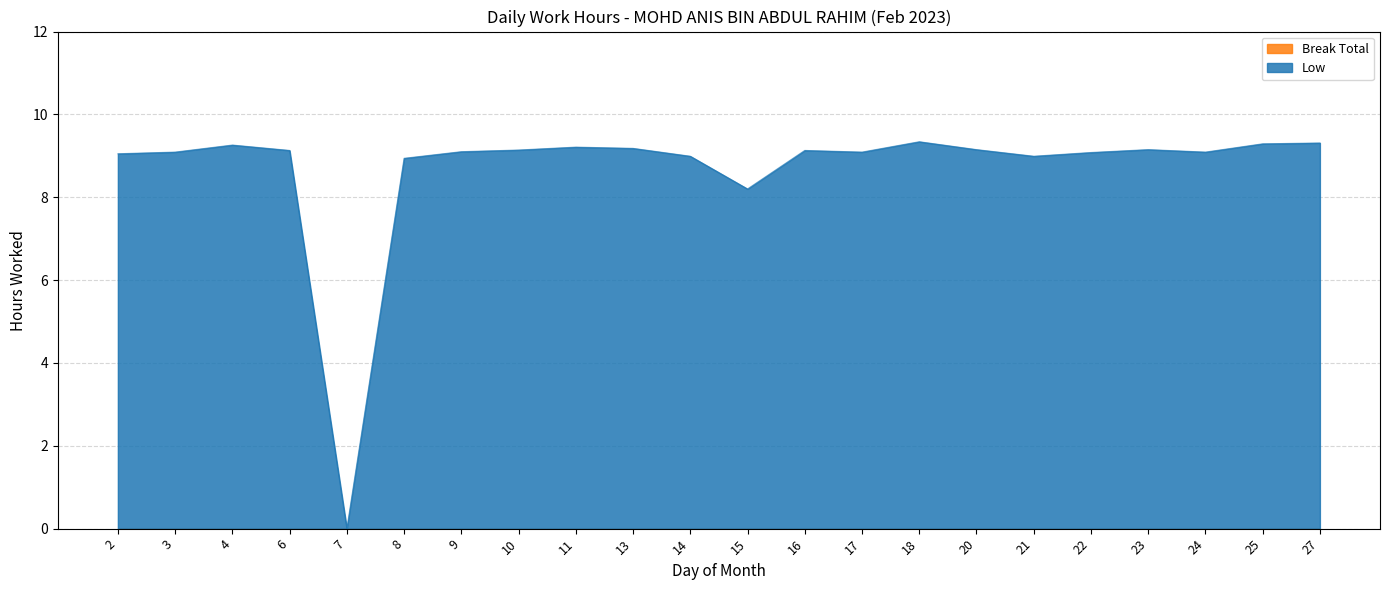

How many interior local valleys (lower than both neighbors) does the data have?

5